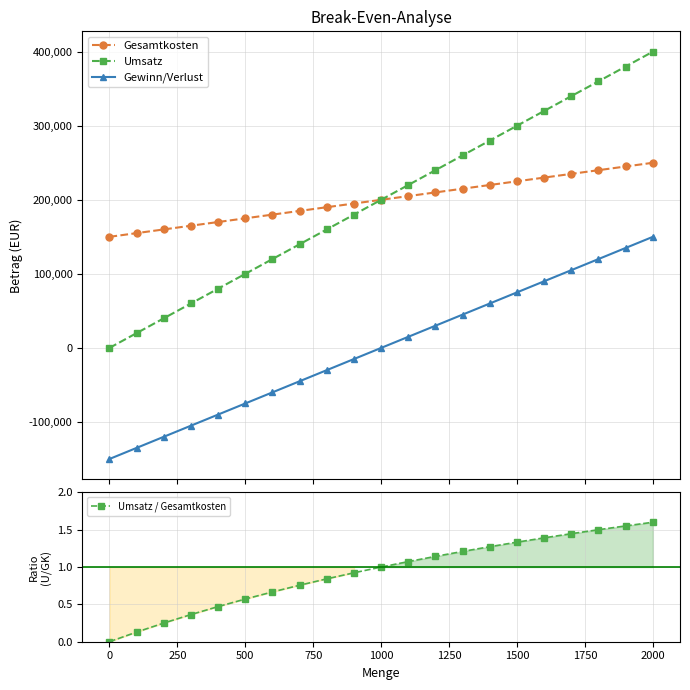

What is the greatest value displayed?

400000.0